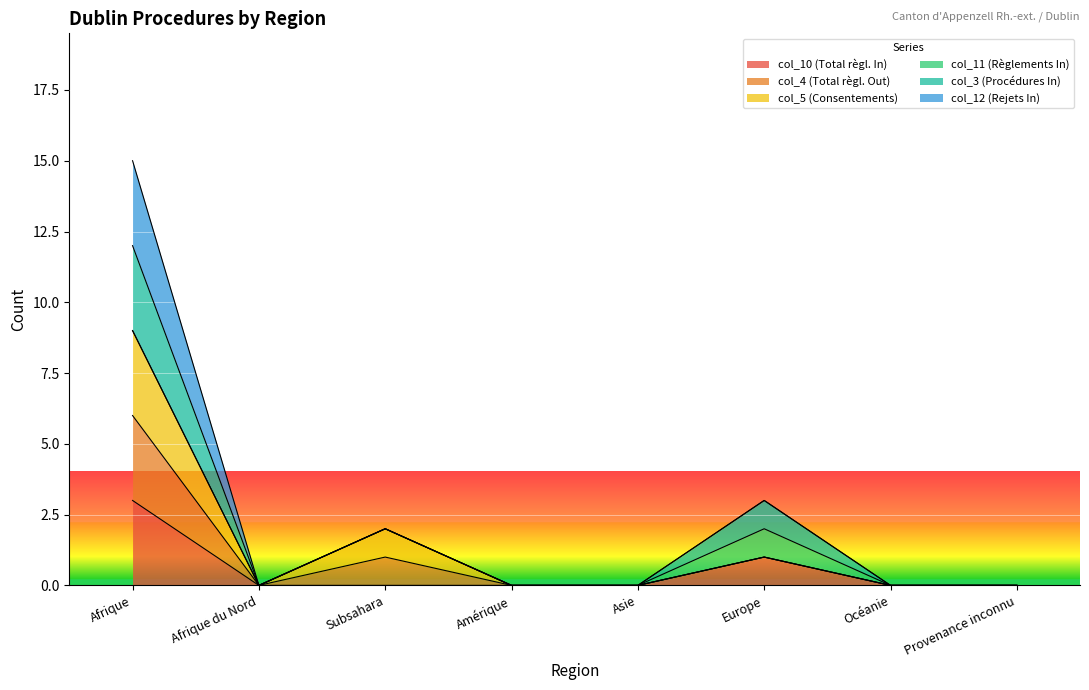

What is the label of the 6th point from the left?

Europe